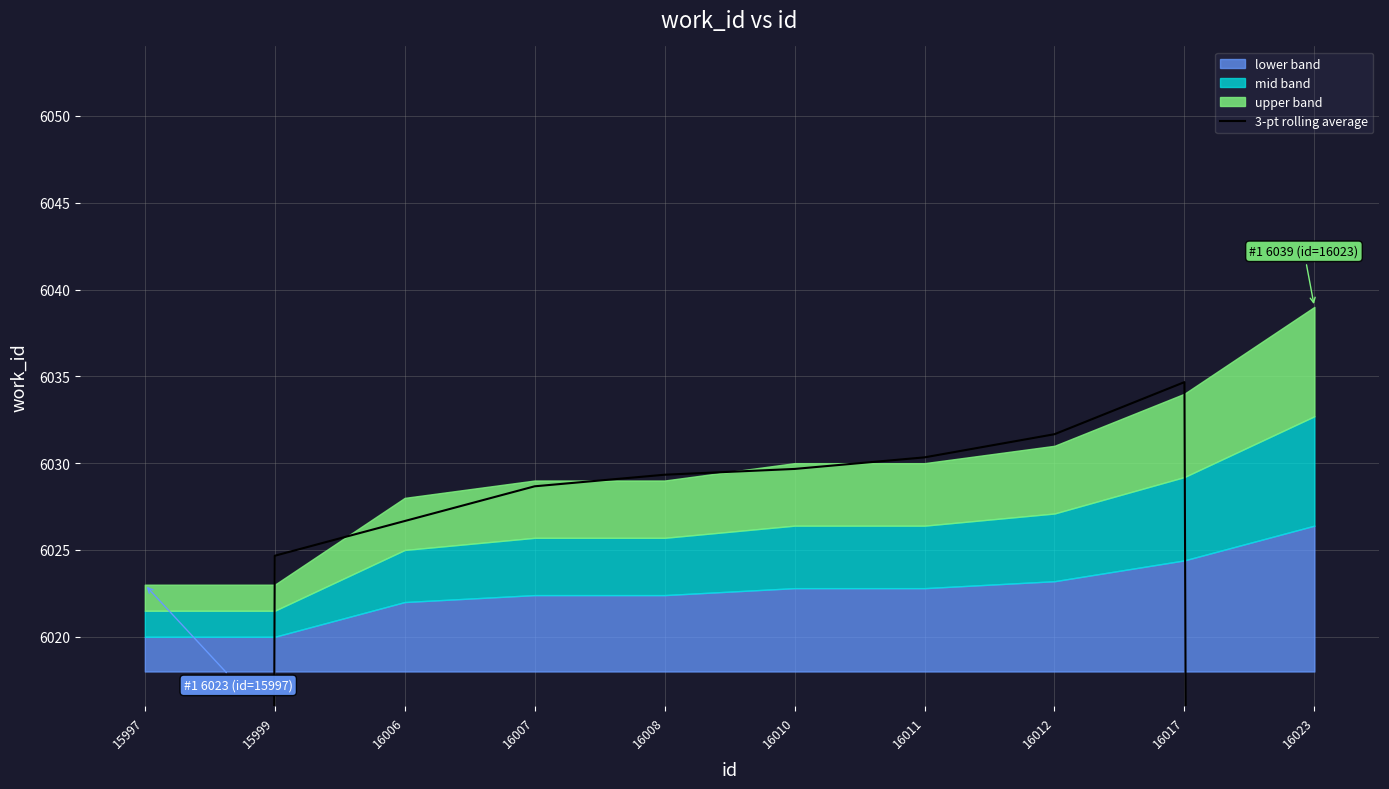

At which label is the value closest to 5025?

15999